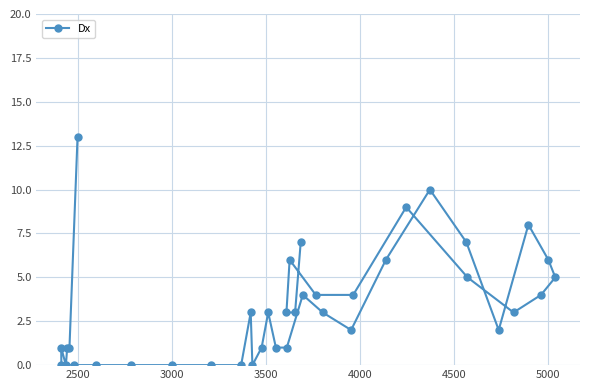

What is the value of the 30th point from the left?

10